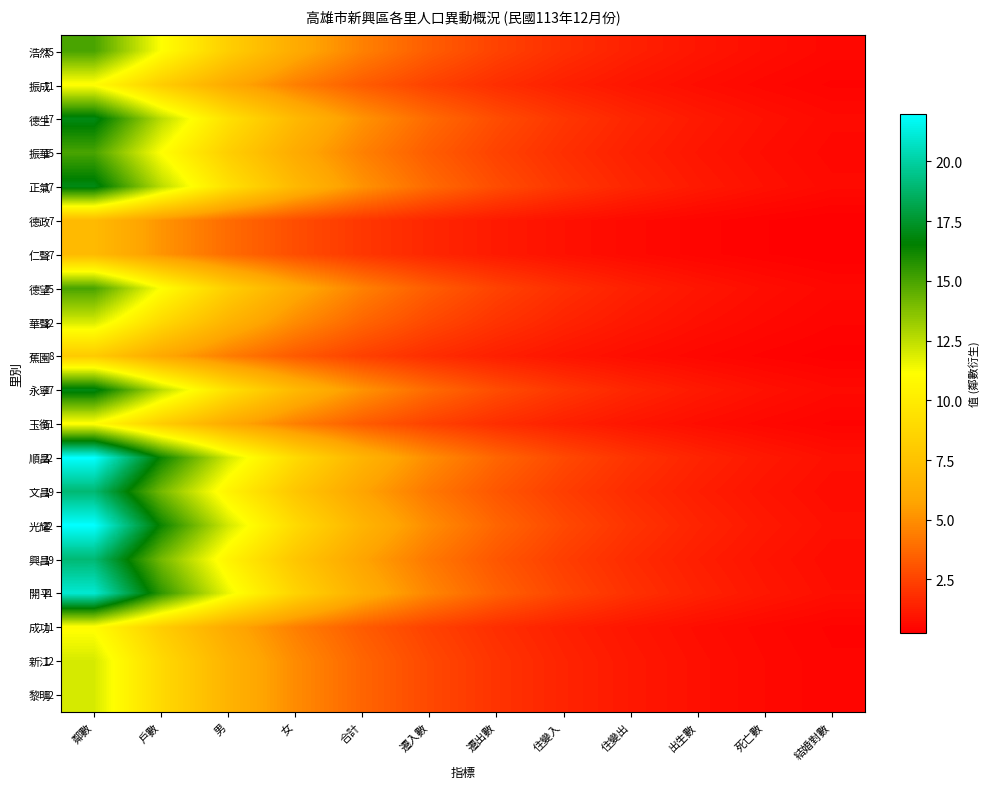

The 德政 series shows 7.0 at 鄰數. True or false?

True